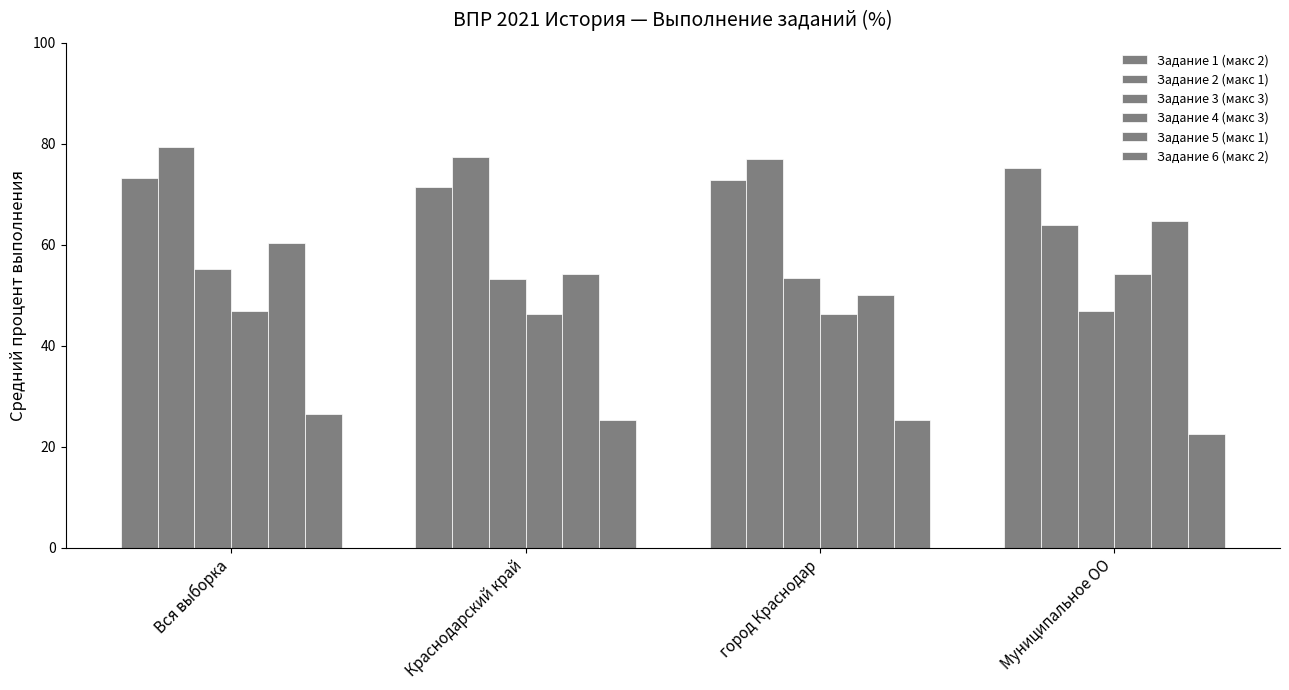

Count the number of categories in the chart.

4